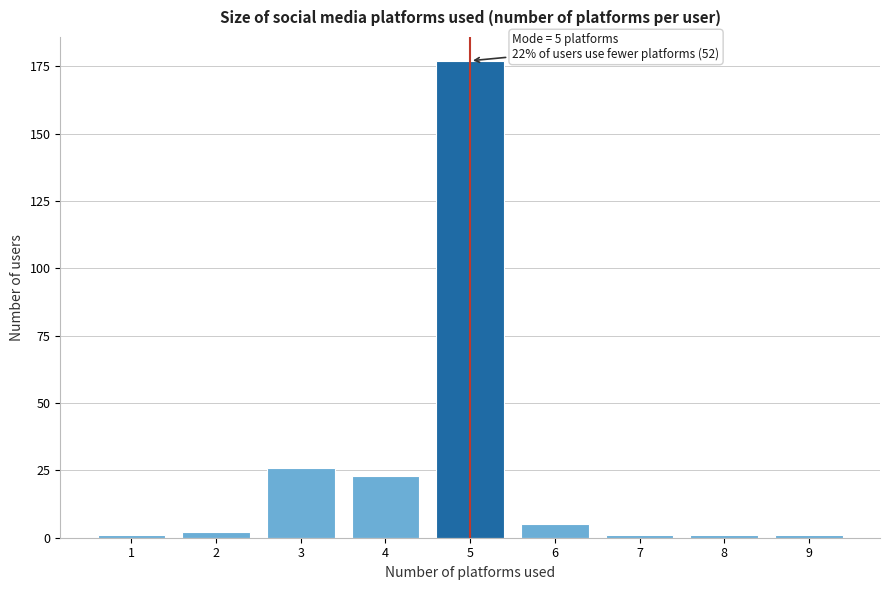

Reading right to left, list all the values displayed in this chart.

1	1	1	5	177	23	26	2	1